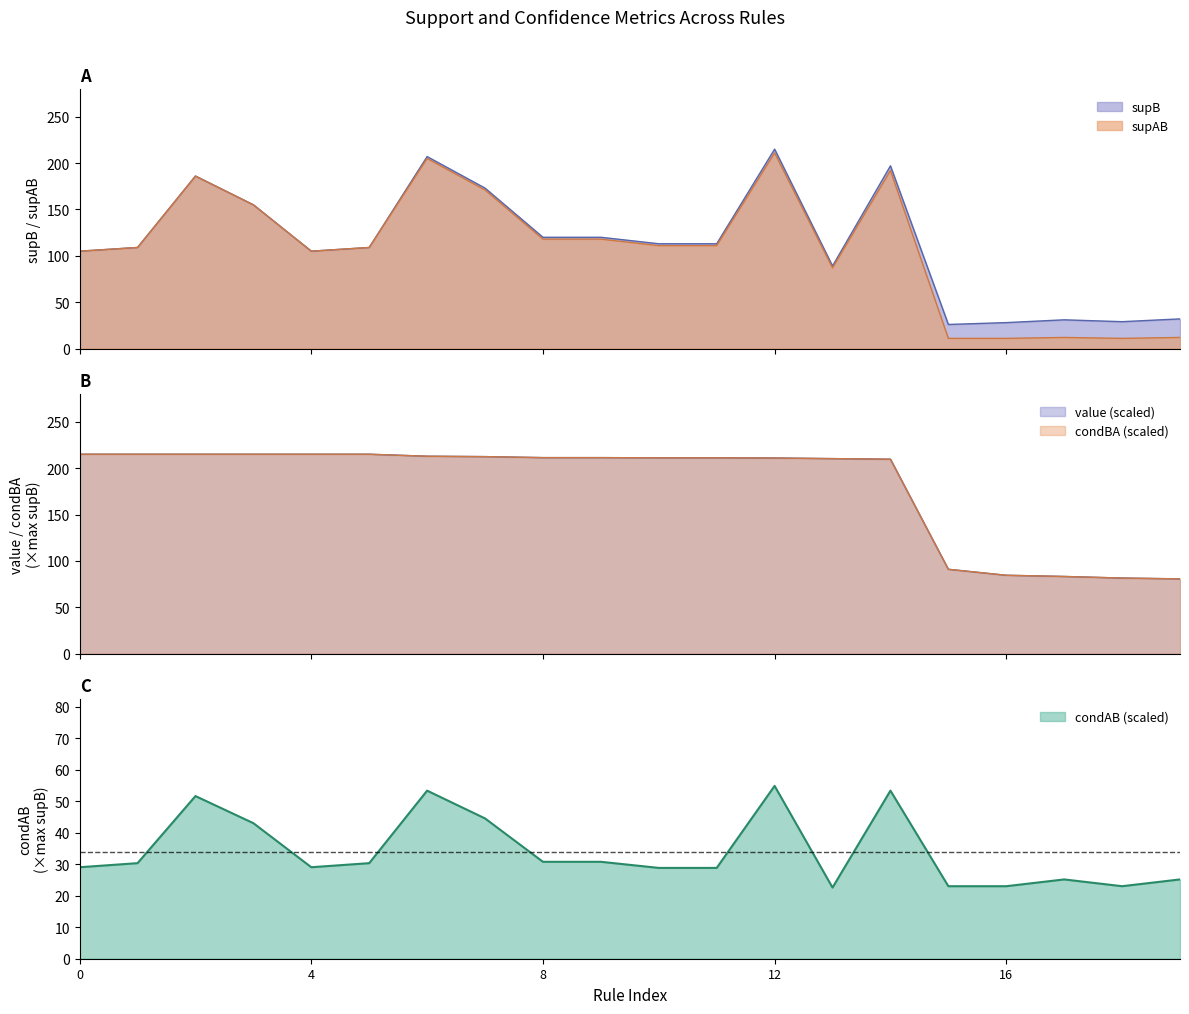

Which series ends up on top after the final intersection of value and supAB?

value